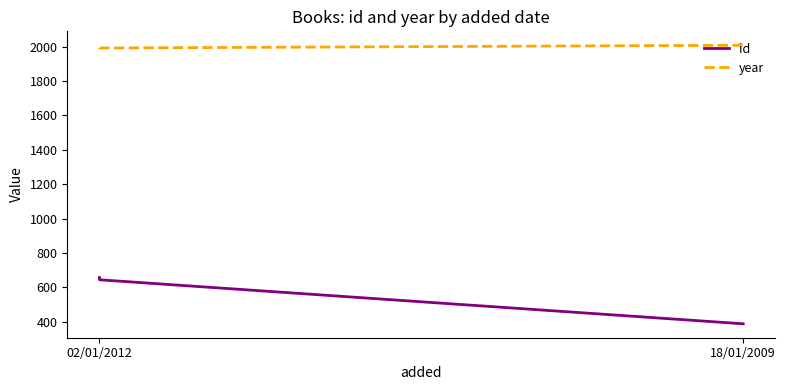

How many data points does each series have?

3